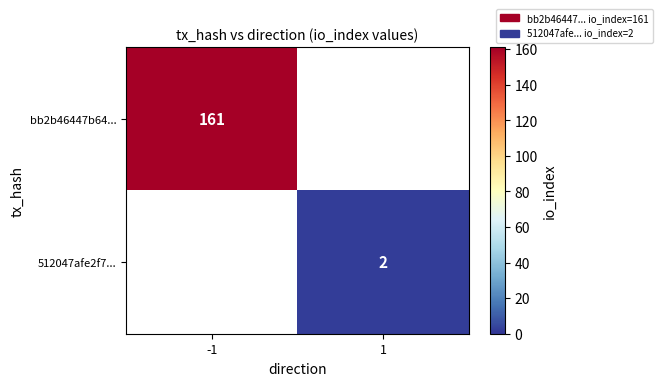

Which category has the lowest value across all series?

1